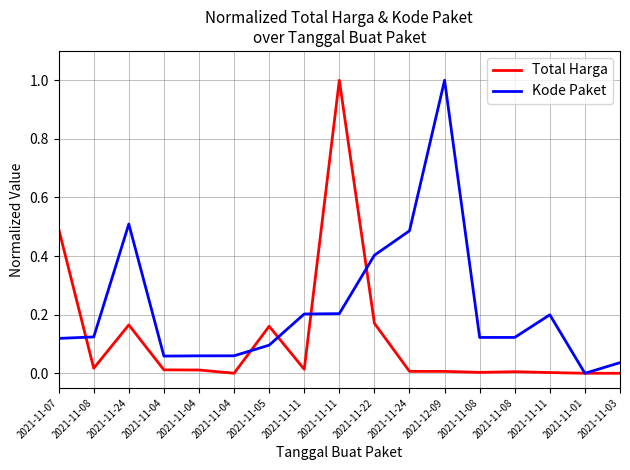

Reading left to right, transcribe all the data shown in this chart.

Total Harga: 0.5	0.0	0.2	0.0	0.0	0.0	0.2	0.0	1.0	0.2	0.0	0.0	0.0	0.0	0.0	0.0	0.0
Kode Paket: 0.1	0.1	0.5	0.1	0.1	0.1	0.1	0.2	0.2	0.4	0.5	1.0	0.1	0.1	0.2	0.0	0.0